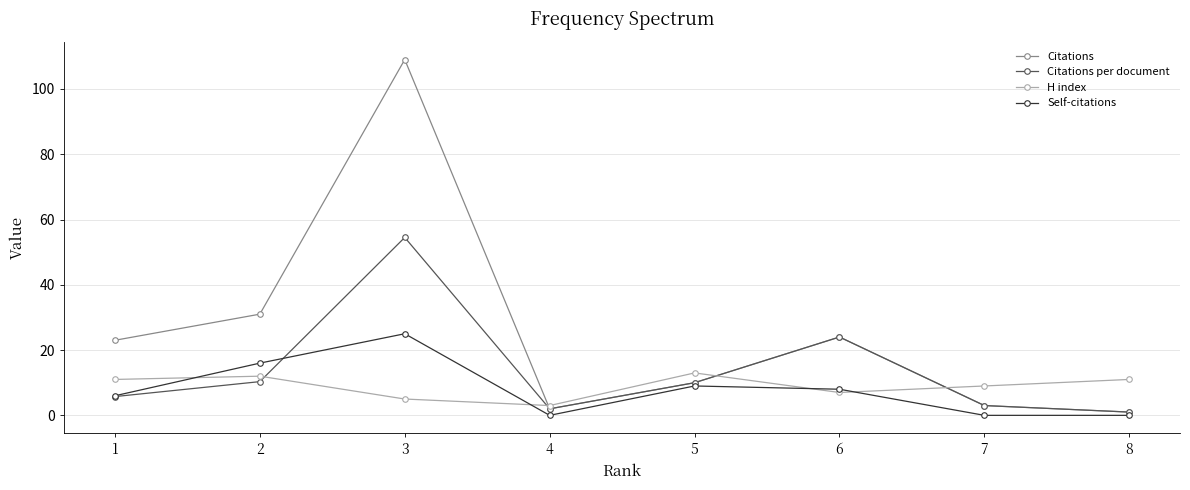

How many lines are shown in the chart?

4